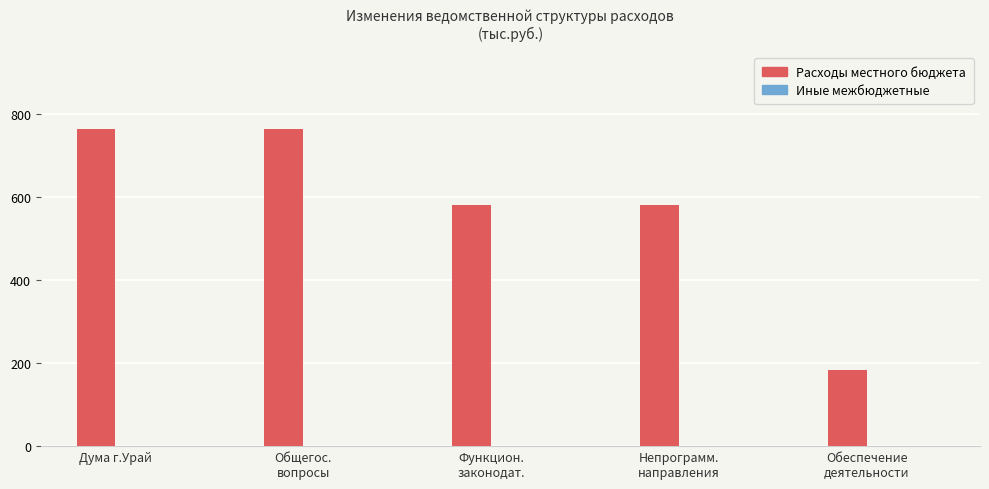

Which category has the lowest value across all series?

Обеспечение
деятельности